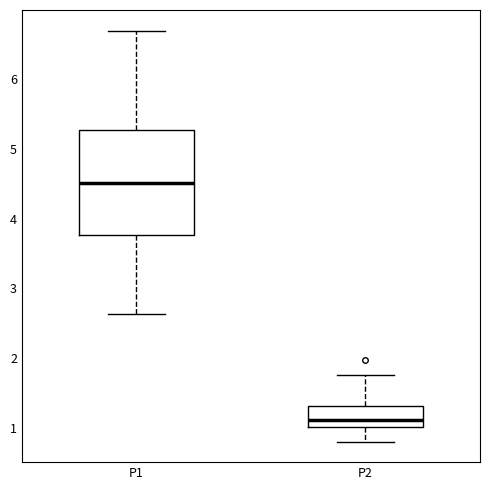

Reading left to right, read every box against the y-axis: the position of its median line, the range the box covers, and the ends of its whiskers. The values are not printed on the chart, so give them approximately, as read against the axis.

P1: median 4.5, box 3.8 to 5.3, whiskers 2.6 to 6.7
P2: median 1.1, box 1.0 to 1.3, whiskers 0.8 to 1.8